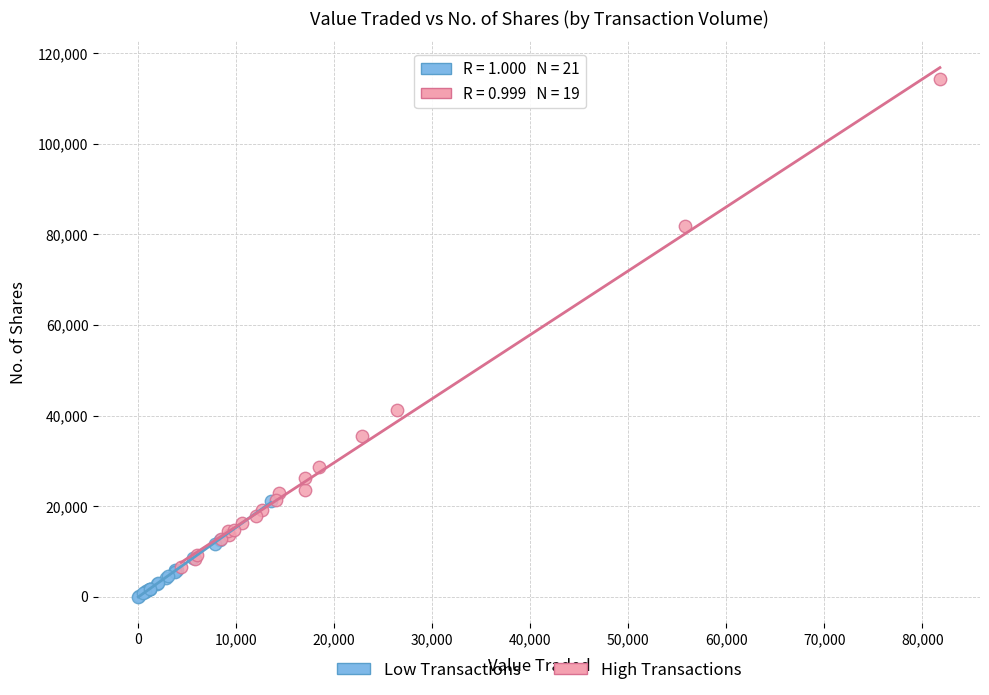

Which series reaches the minimum Y coordinate?

Low Transactions